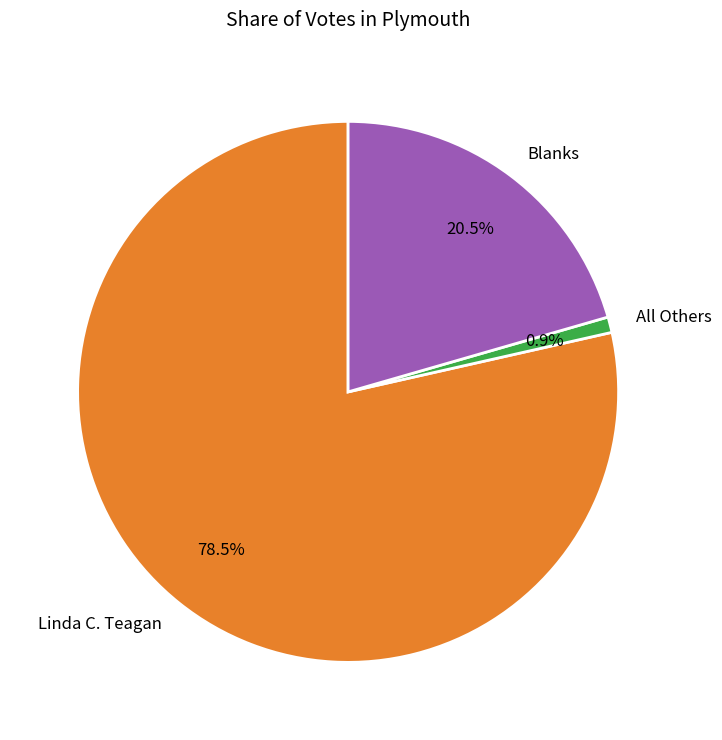

Which slice is the largest?

Linda C. Teagan